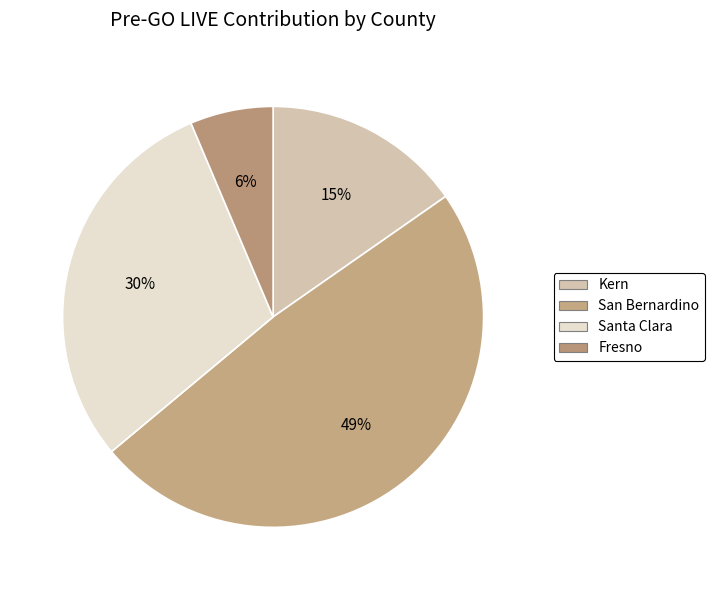

What percentage is the Kern slice, to the nearest percent?

15%